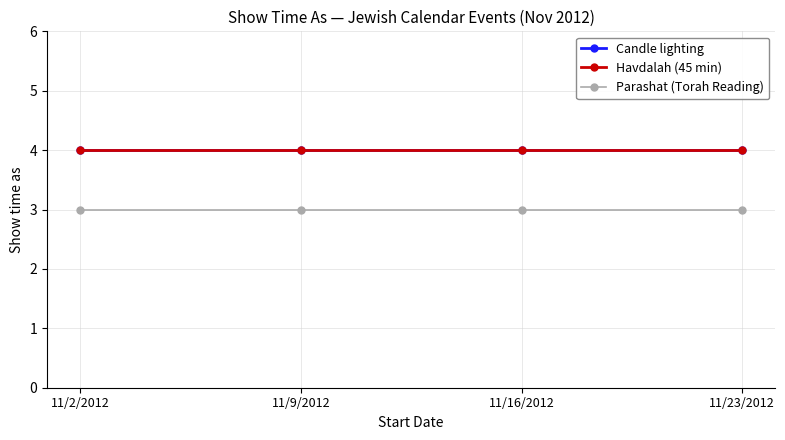

Between 11/16/2012 and 11/23/2012, which series saw the biggest shift?

Candle lighting